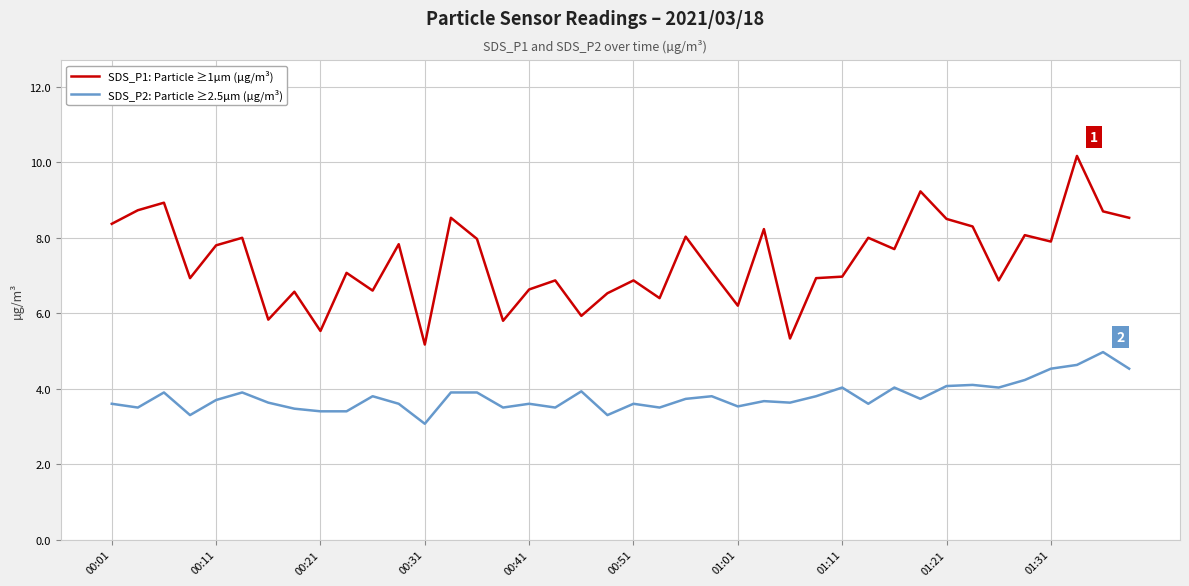

Rank the series by their average value, from lowest to highest.

SDS_P2: Particle ≥2.5µm (µg/m³), SDS_P1: Particle ≥1µm (µg/m³)